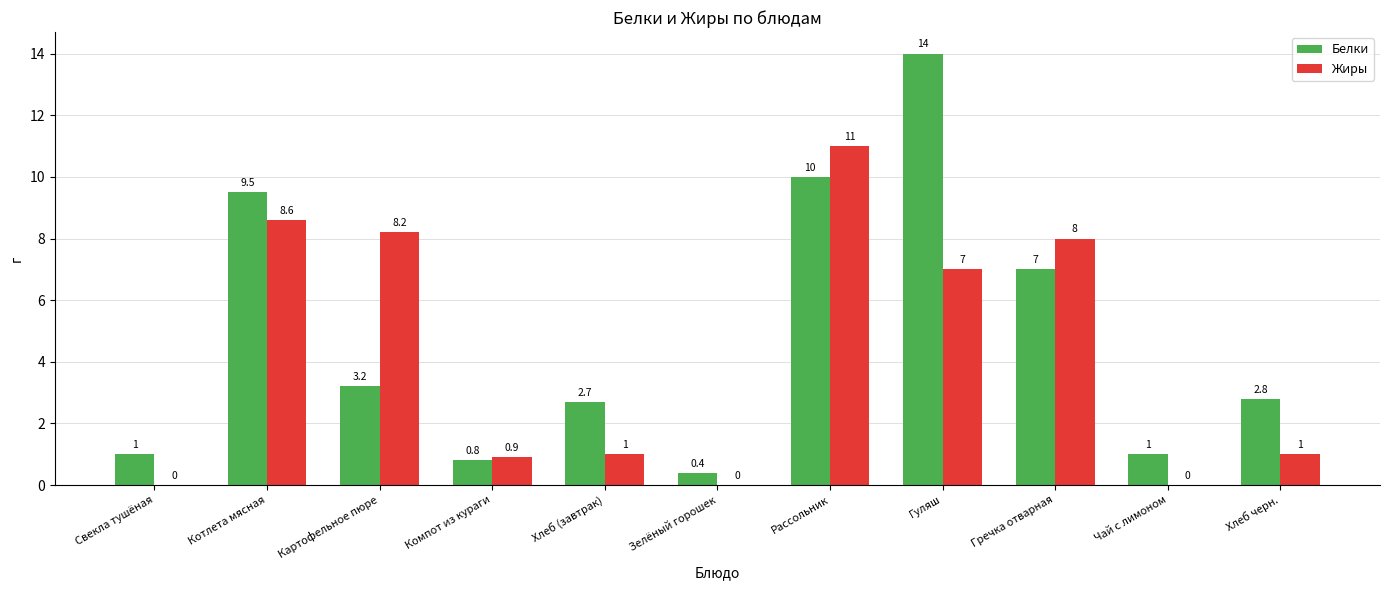

Between Картофельное пюре and Чай с лимоном, which series saw the biggest shift?

Жиры